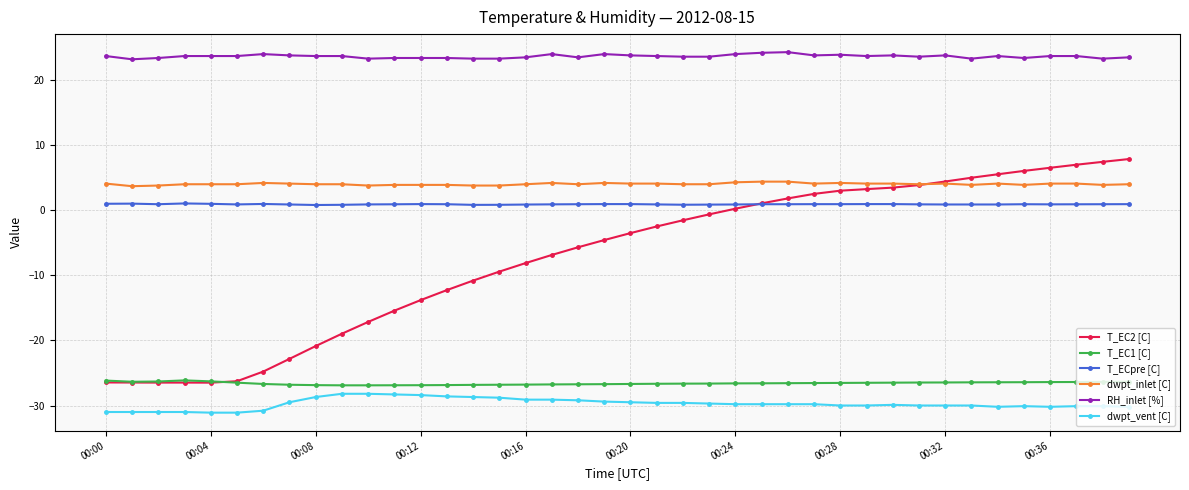

What is the value of the T_EC1 [C] point at the 30th from the left?

-26.5